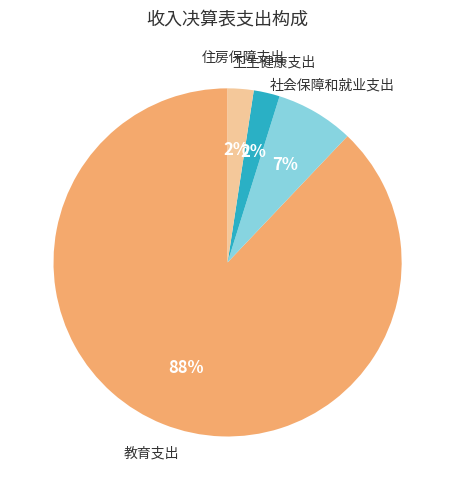

To the nearest percent, what is the average slice percentage?

25%